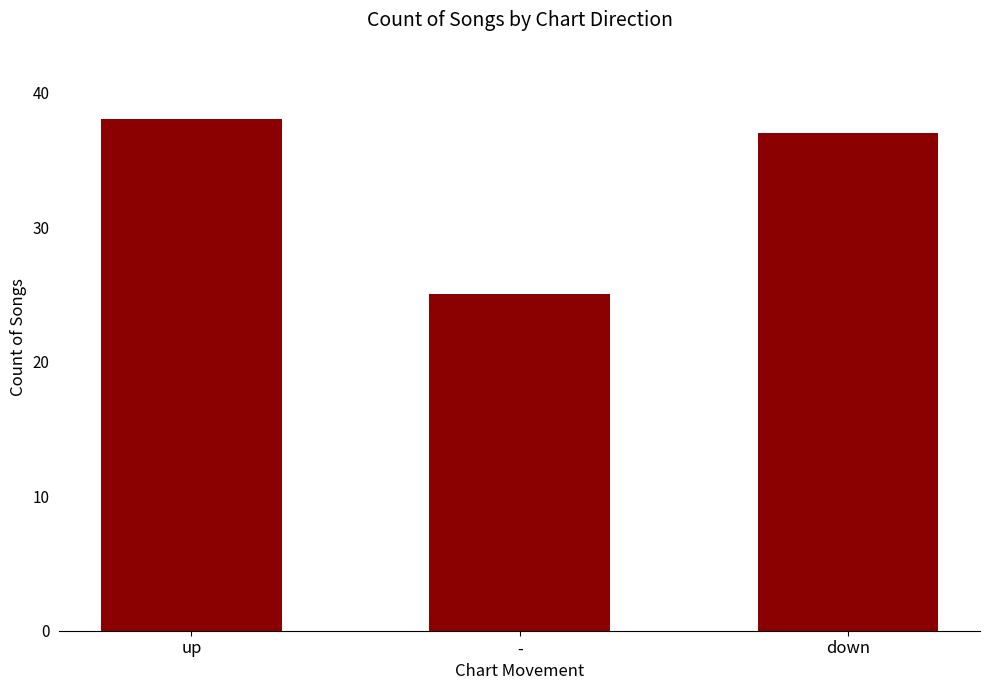

Does the chart contain any negative values?

No